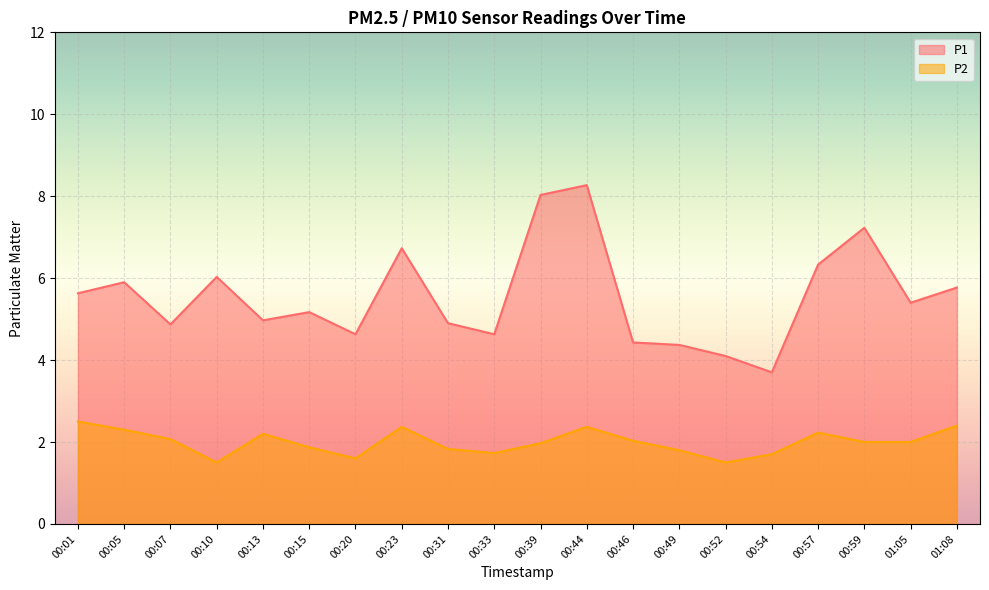

Does the chart display data point markers on the line(s)?

No